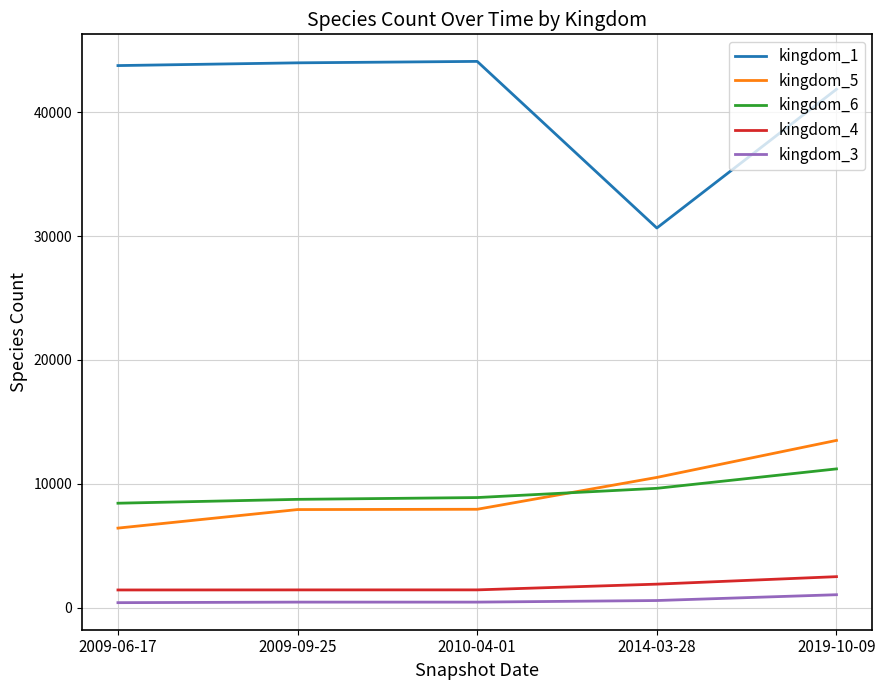

Does the chart have visible grid lines?

Yes